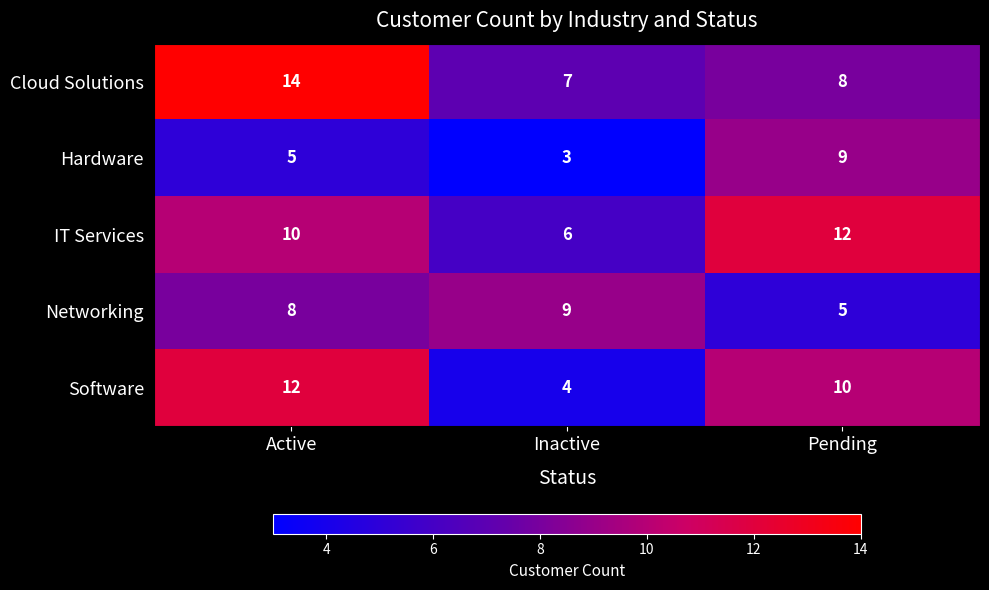

What is the average value of the Software series?

9